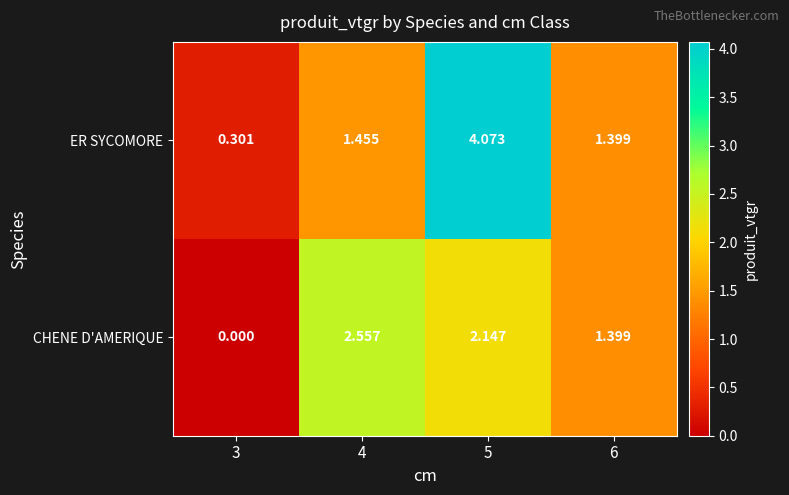

List the series in order of their peak value, highest first.

ER SYCOMORE, CHENE D'AMERIQUE